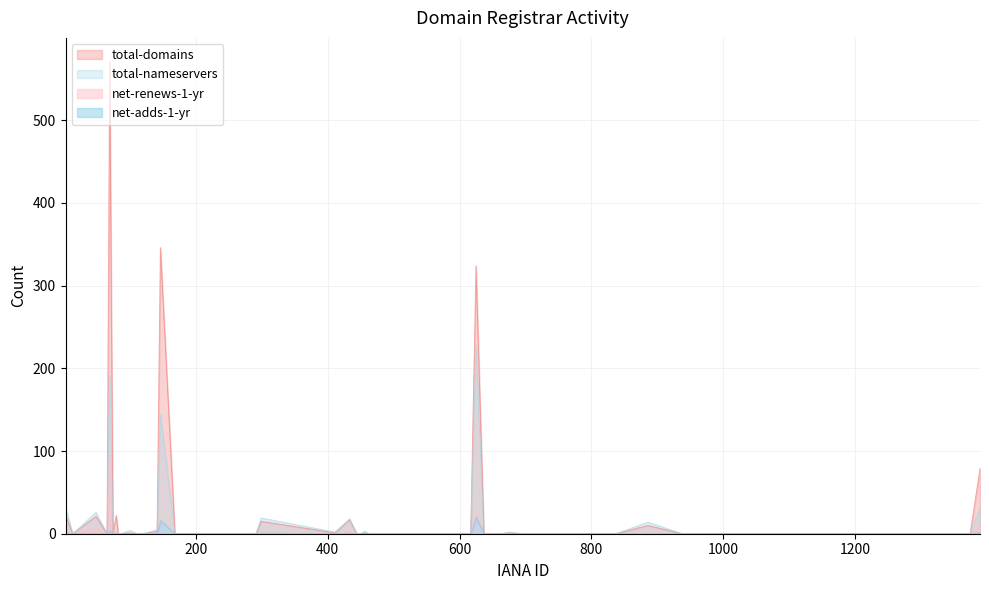

Reading right to left, extract all data points from this chart.

total-domains: 79=22	69=571	48=21	2=22	299=15	168=0	141=3	111=0	86=0	938=0	837=0	697=0	664=0	625=324	601=0	468=0	456=1	444=0	1390=79	1375=0	1337=0	1290=0	74=1	65=0	13=0	411=1	291=0	146=346	120=0	100=1	82=0	886=10	818=0	675=1	637=0	617=0	471=0	463=0	450=0	433=17
total-nameservers: 79=2	69=191	48=26	2=32	299=19	168=0	141=5	111=0	86=0	938=0	837=0	697=0	664=0	625=228	601=0	468=0	456=3	444=0	1390=31	1375=0	1337=0	1290=0	74=2	65=0	13=0	411=2	291=0	146=145	120=0	100=4	82=0	886=14	818=0	675=2	637=0	617=0	471=0	463=0	450=0	433=18
net-adds-1-yr: 79=0	69=4	48=0	2=0	299=1	168=0	141=0	111=0	86=0	938=0	837=0	697=0	664=0	625=20	601=0	468=0	456=0	444=0	1390=2	1375=0	1337=0	1290=0	74=0	65=0	13=0	411=0	291=0	146=16	120=0	100=0	82=0	886=0	818=0	675=0	637=0	617=0	471=0	463=0	450=0	433=1
net-renews-1-yr: 79=0	69=91	48=7	2=1	299=0	168=0	141=0	111=0	86=0	938=0	837=0	697=0	664=0	625=25	601=0	468=0	456=0	444=0	1390=11	1375=0	1337=0	1290=0	74=0	65=0	13=0	411=0	291=0	146=16	120=0	100=0	82=0	886=0	818=0	675=0	637=0	617=0	471=0	463=0	450=0	433=2